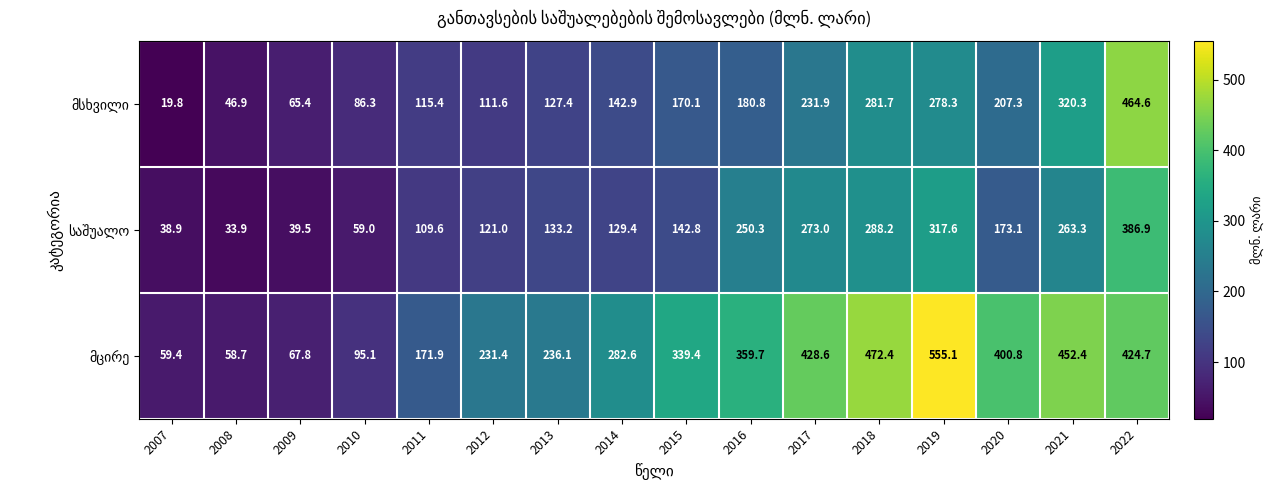

At which category is the sum across all series the highest?

2022